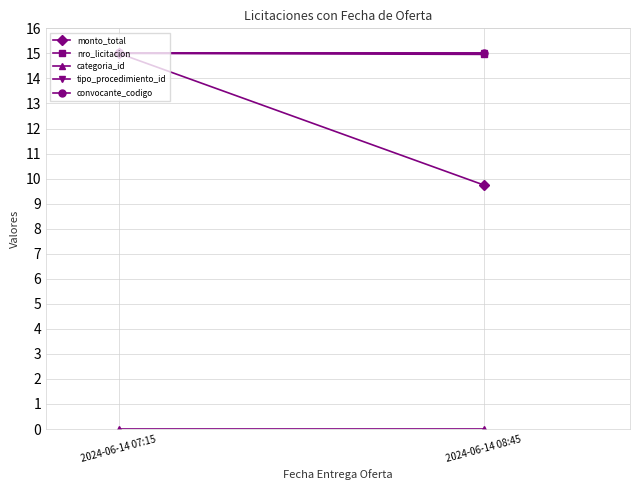

Reading left to right, extract all data points from this chart.

monto_total: 2024-06-14 07:15=15.0	2024-06-14 08:45=9.7
nro_licitacion: 2024-06-14 07:15=15.0	2024-06-14 08:45=15.0
categoria_id: 2024-06-14 07:15=0.0	2024-06-14 08:45=0.0
tipo_procedimiento_id: 2024-06-14 07:15=15.0	2024-06-14 08:45=15.0
convocante_codigo: 2024-06-14 07:15=15.0	2024-06-14 08:45=15.0